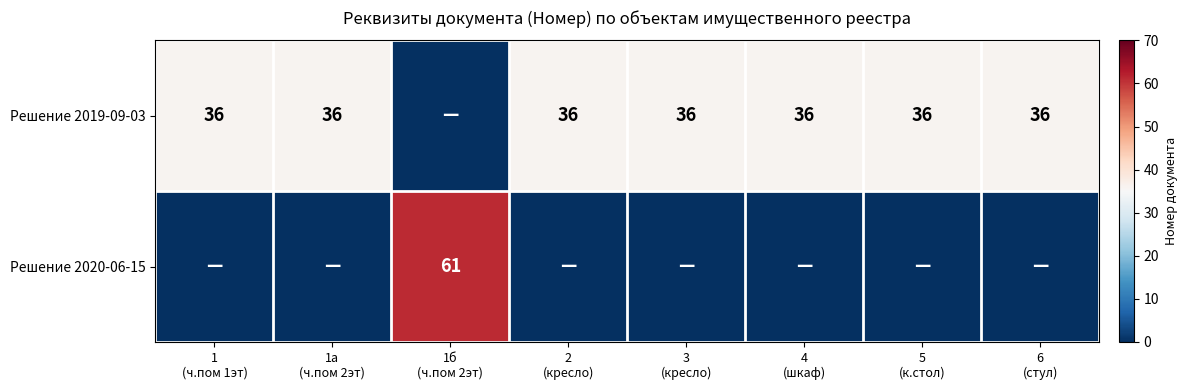

What is the total value across all series at 2
(кресло)?

36